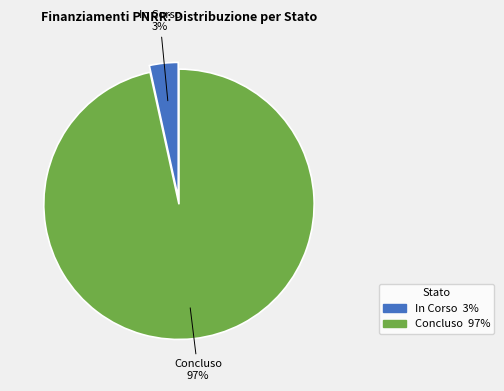

Between Concluso and In Corso, which is larger?

Concluso